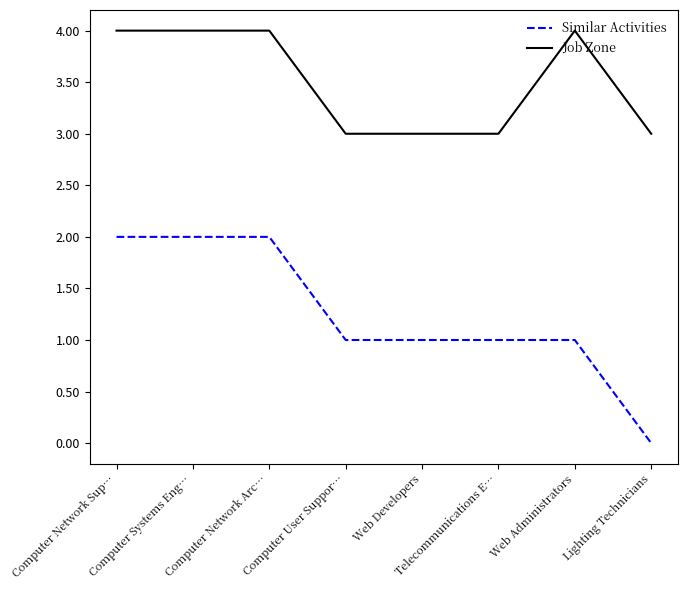

How many series are shown in this chart?

2